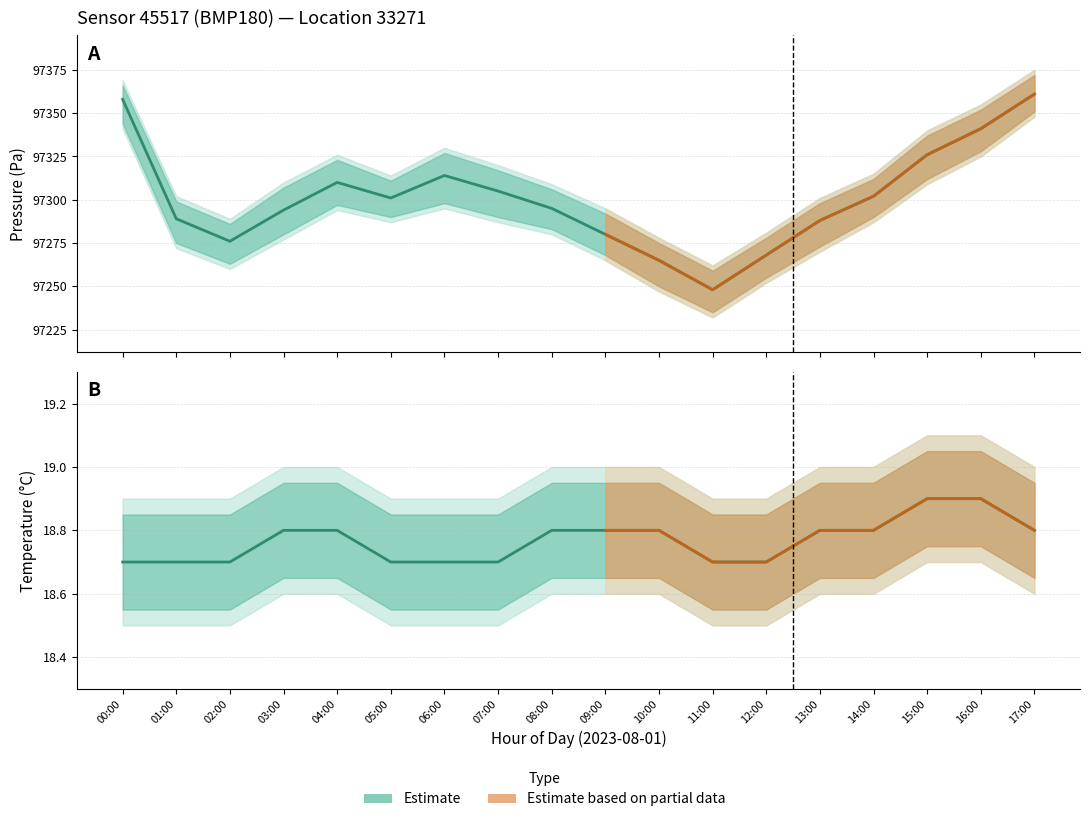

What is the value of the pressure_upper point at the 1st from the left?

97369.0